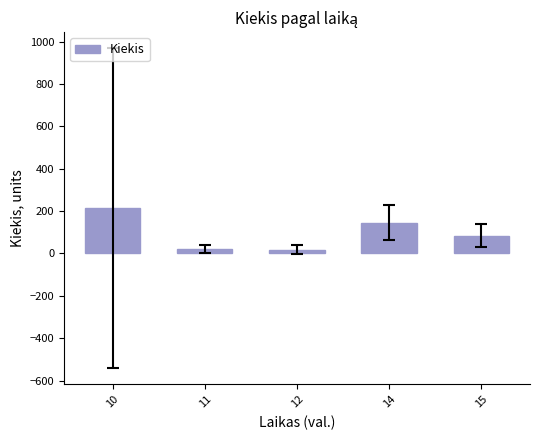

How many bars are there in total?

5